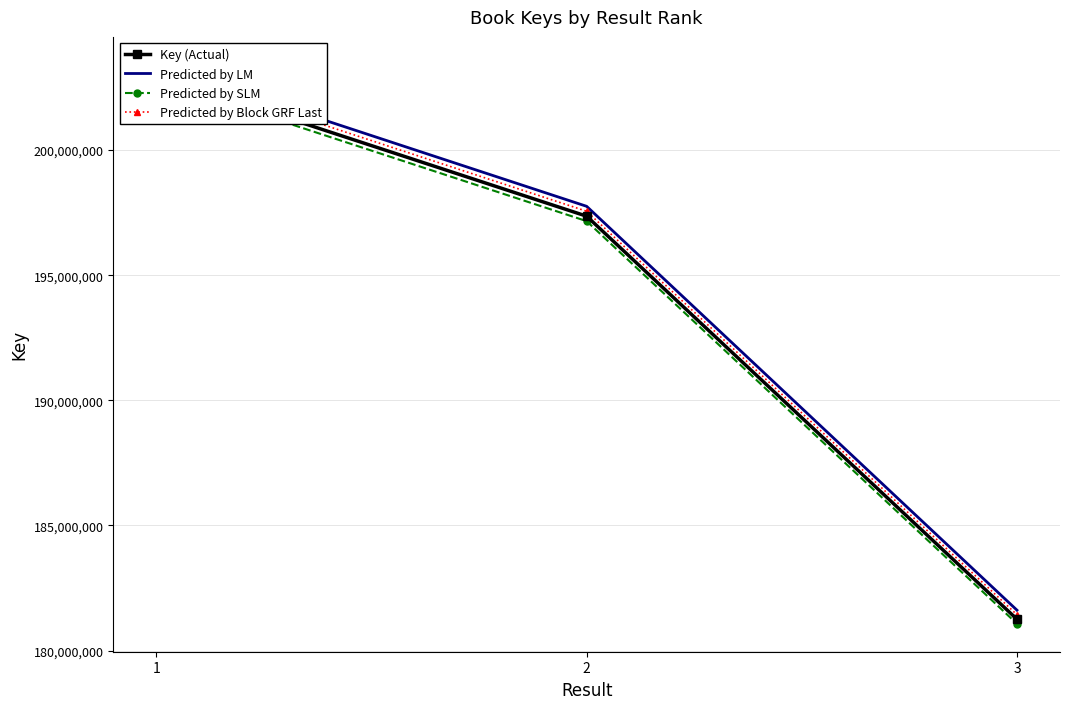

True or false: Predicted by LM has a value of 89971940.2 at 2.

False